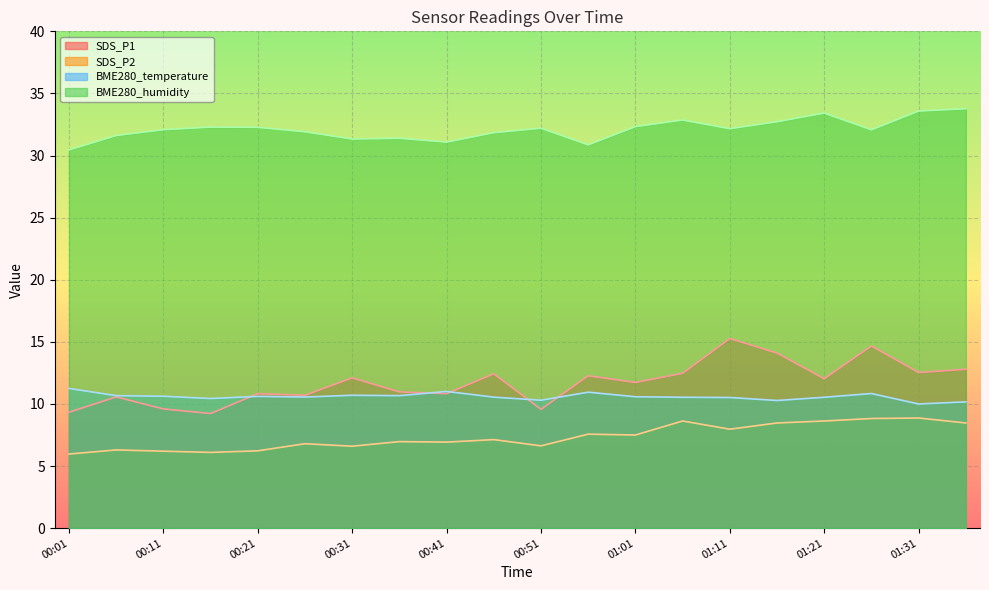

Which series ends up on top after the final intersection of BME280_temperature and SDS_P1?

SDS_P1